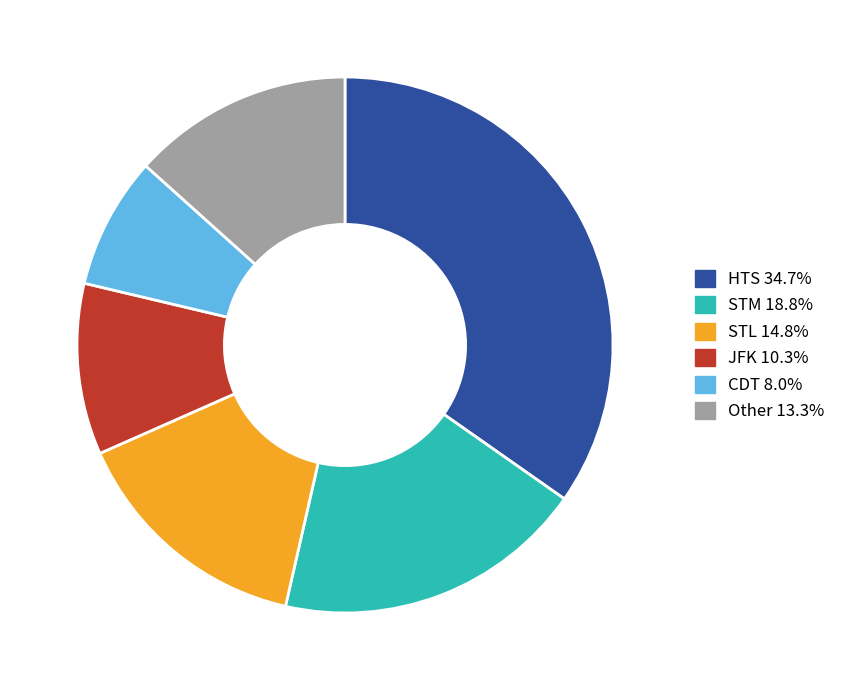

Is there any slice that represents more than half of the pie?

No